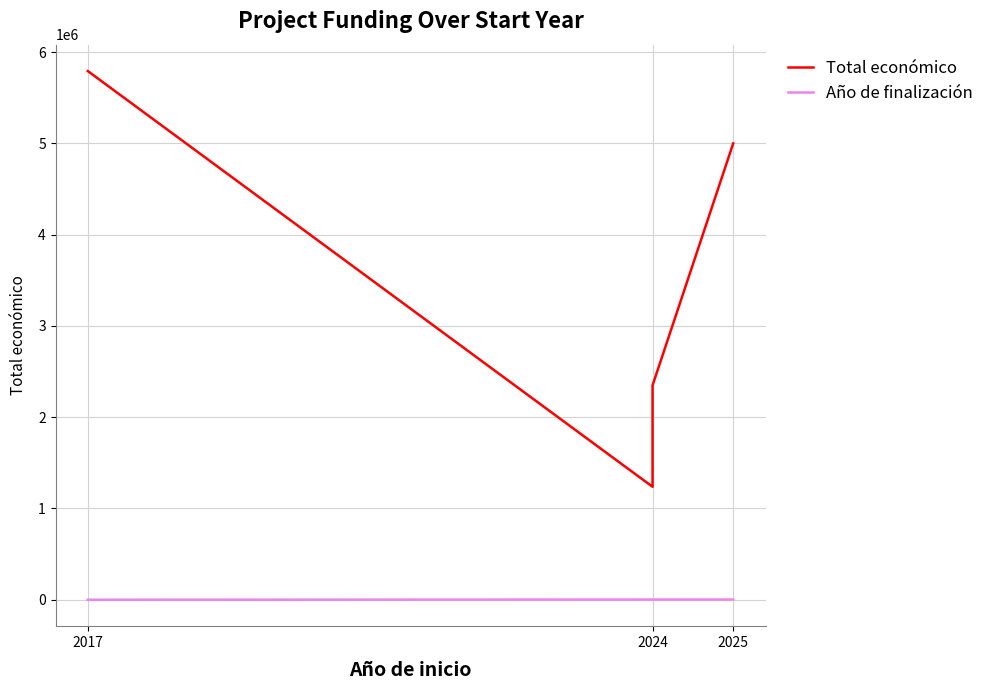

What position from the left is 2024?

2